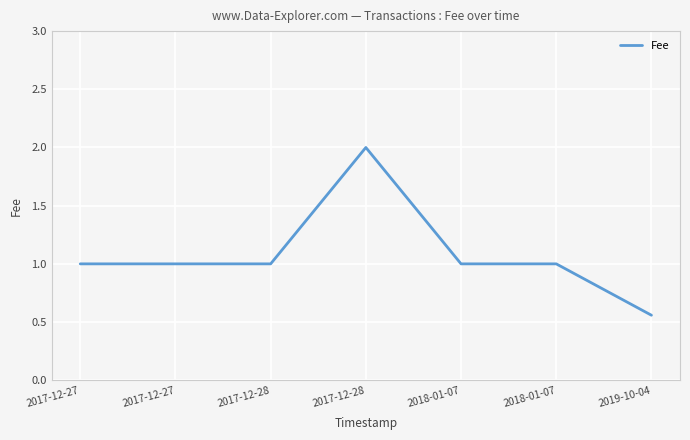

Count the values in the range 1 to 2.

6